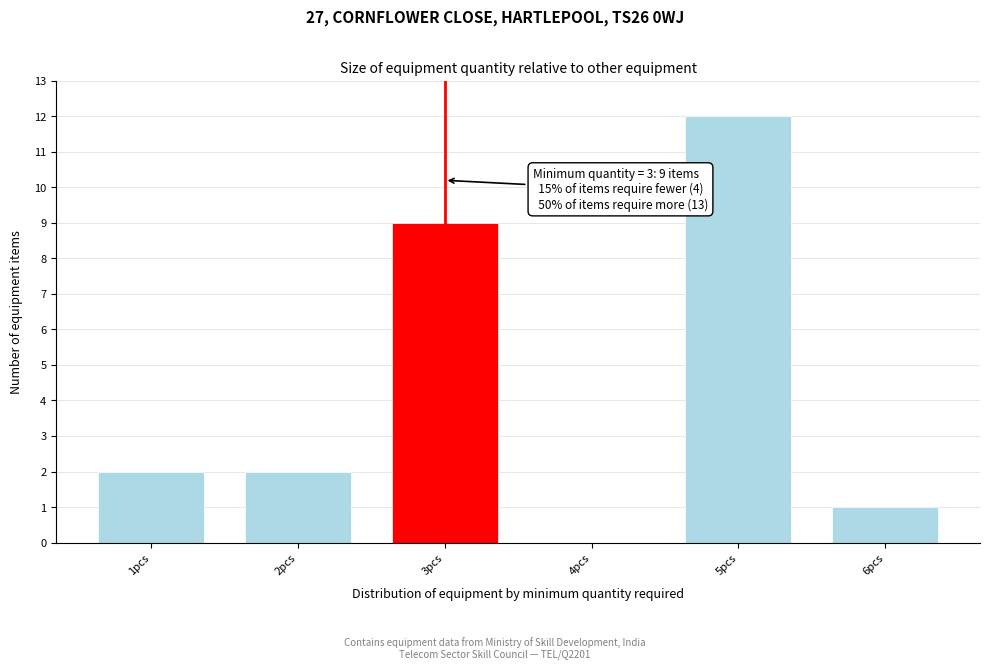

Which range on the x-axis has the tallest bar?

4.5 to 5.5